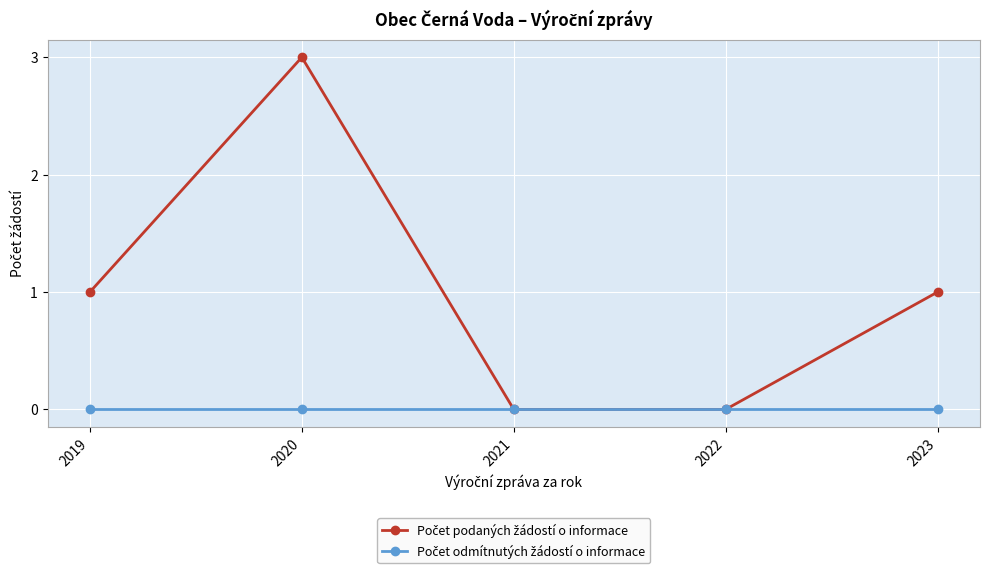

What is the spread (max minus min) of values at 2020?

3